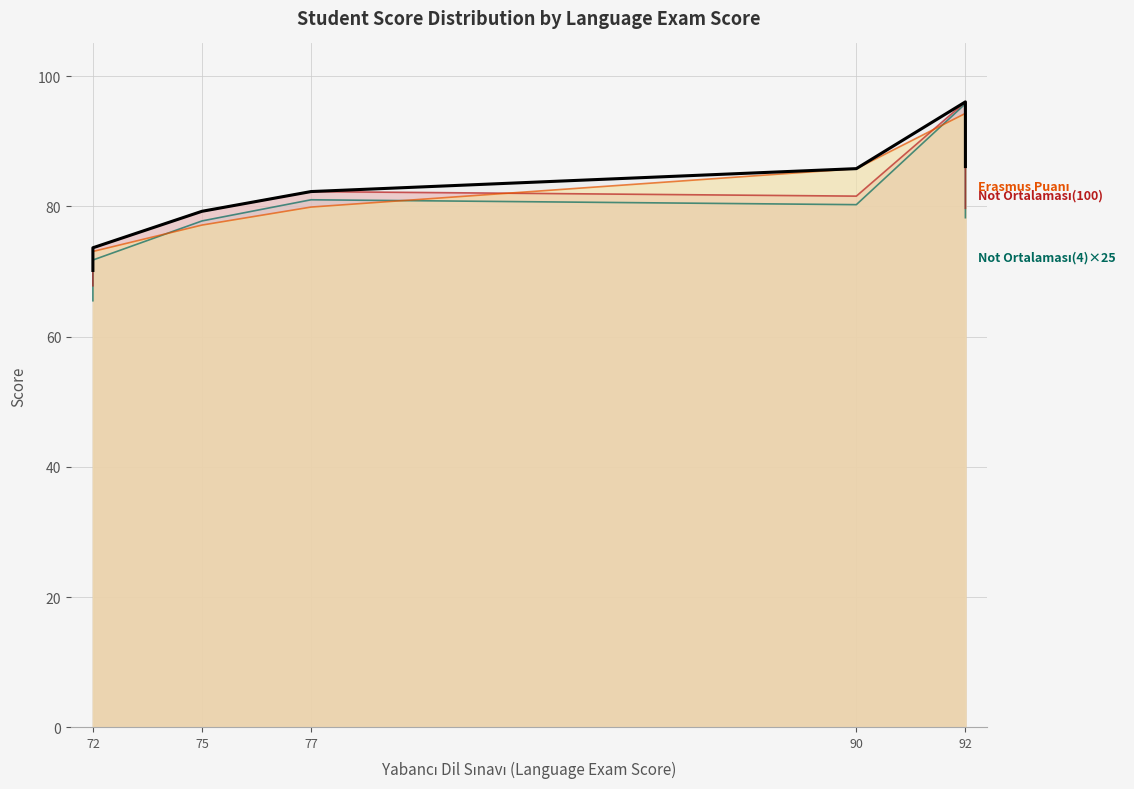

At which label does the data first exceed 82?

77